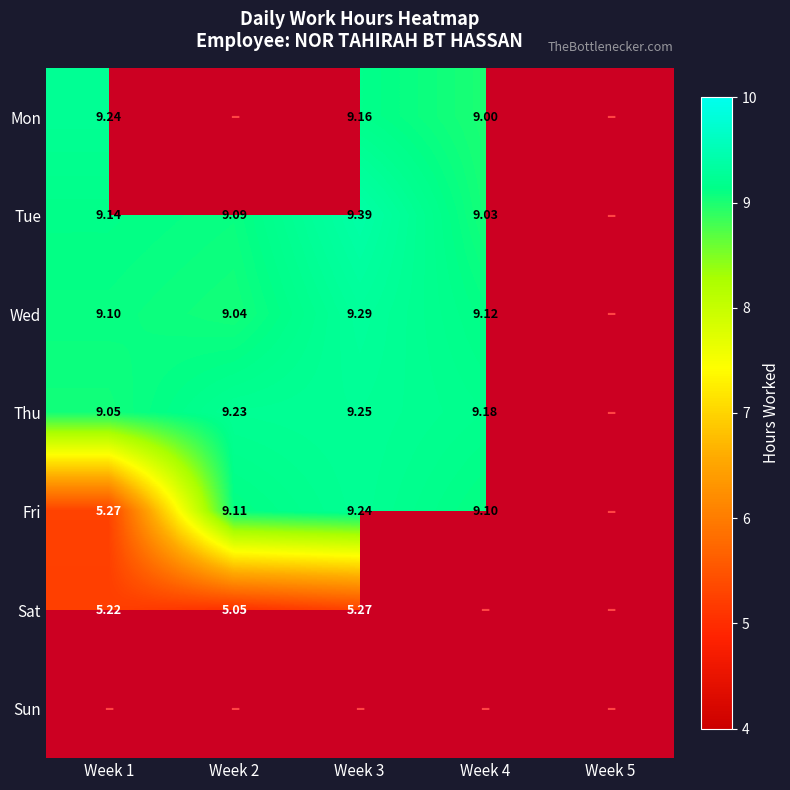

True or false: Wed has a value of 14.2 at Week 2.

False